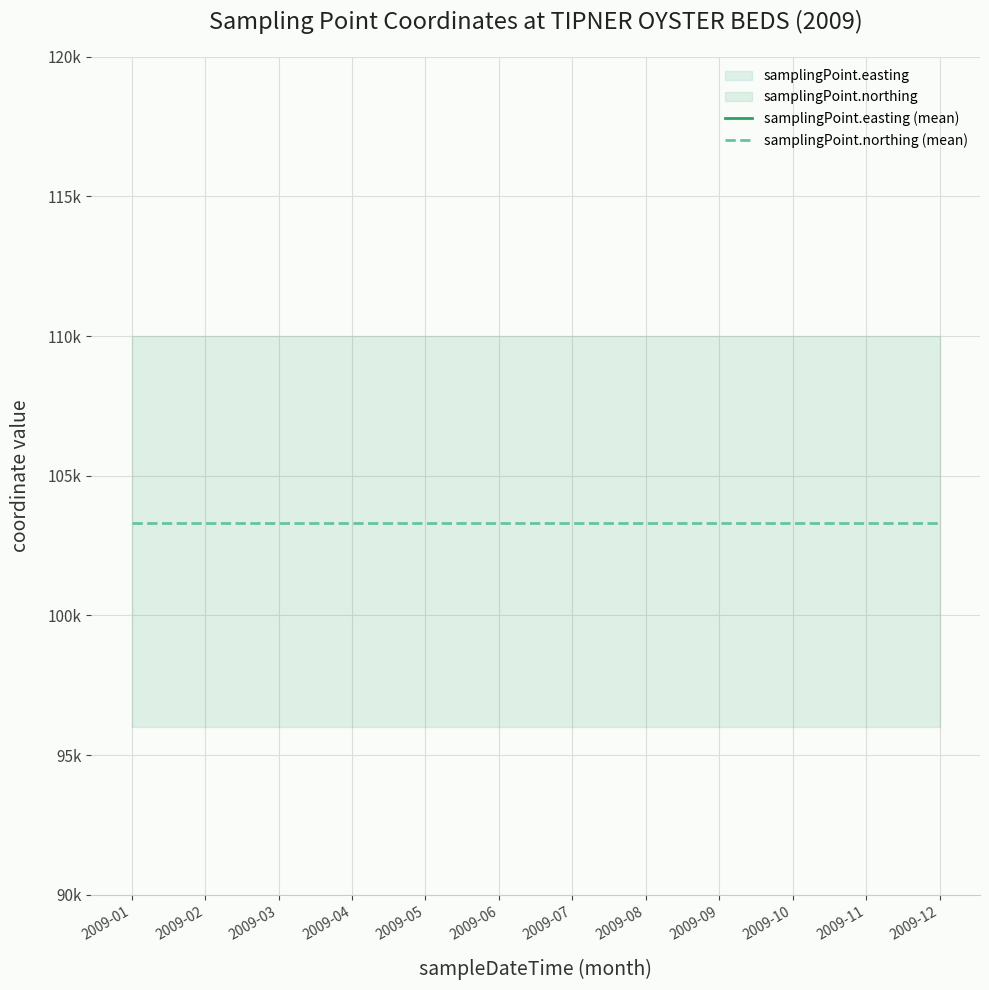

How many lines are shown in the chart?

2